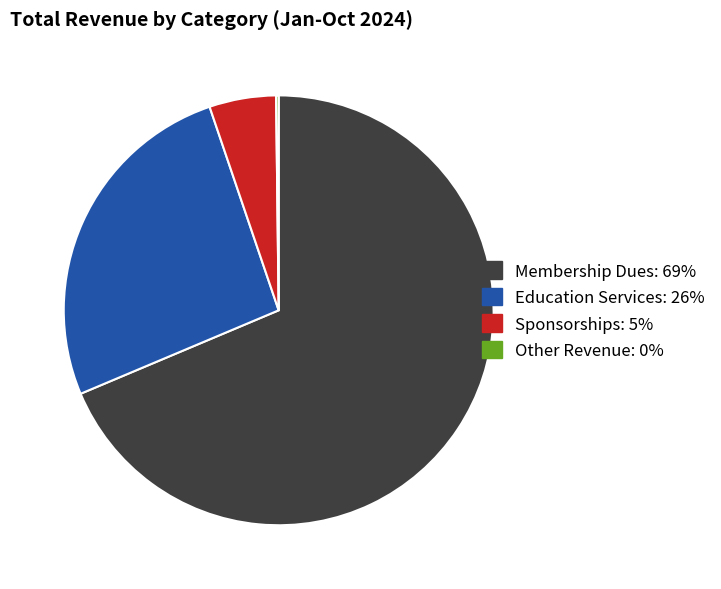

How many segments does this pie chart have?

4